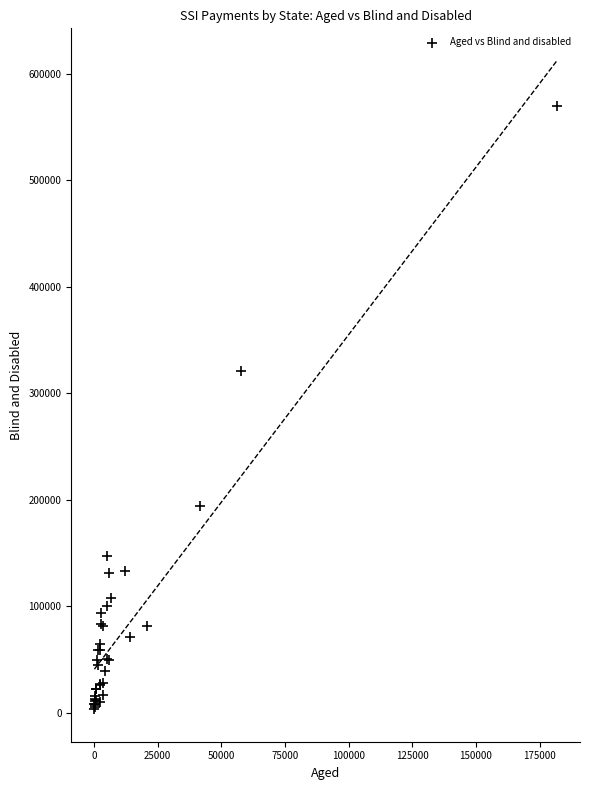

What Y value in the scatter plot is closest to 286609?

320805